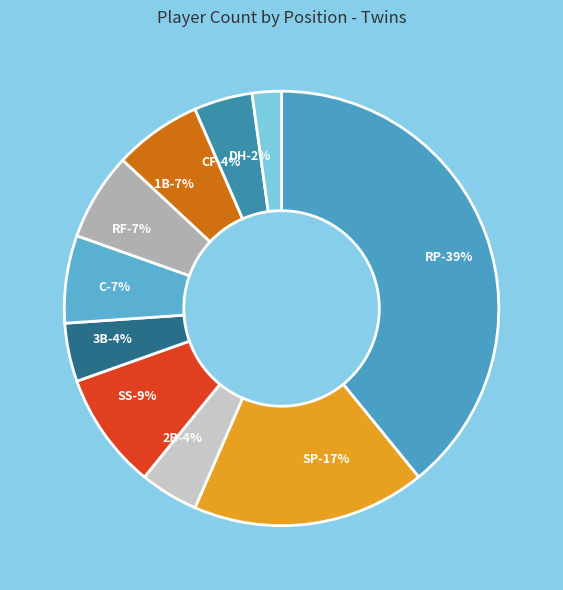

Approximately how many times larger is the value at SS compared to CF?

2.0